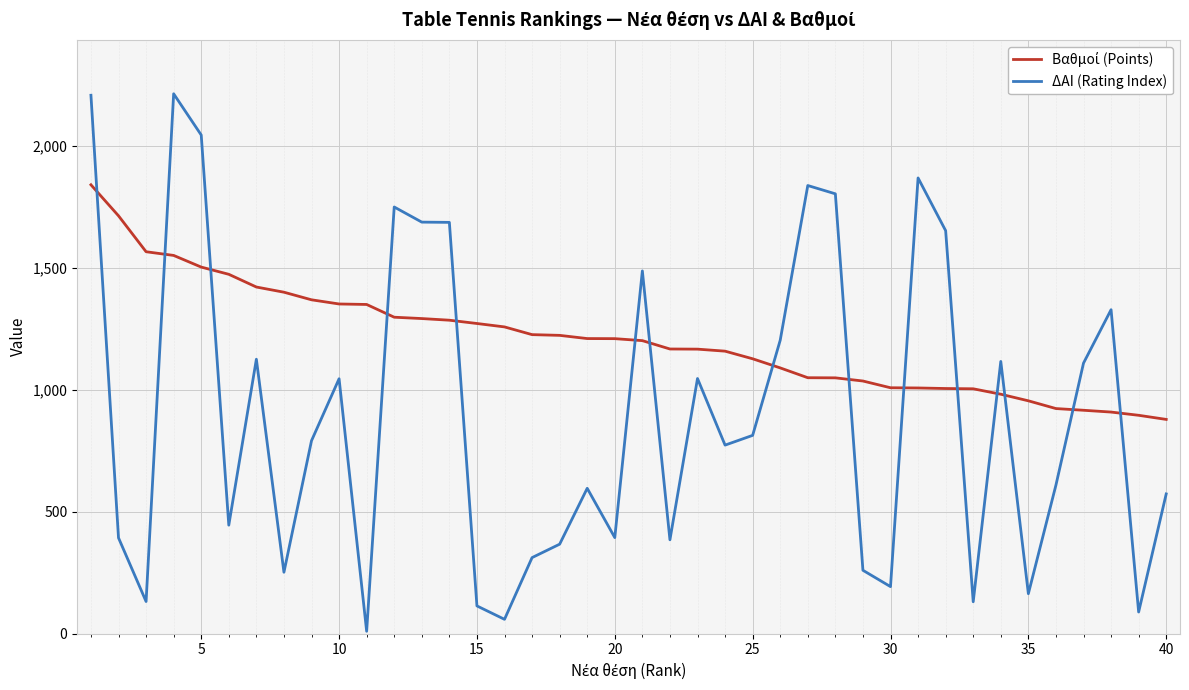

Which series has the widest spread of values?

ΔΑΙ (Rating Index)